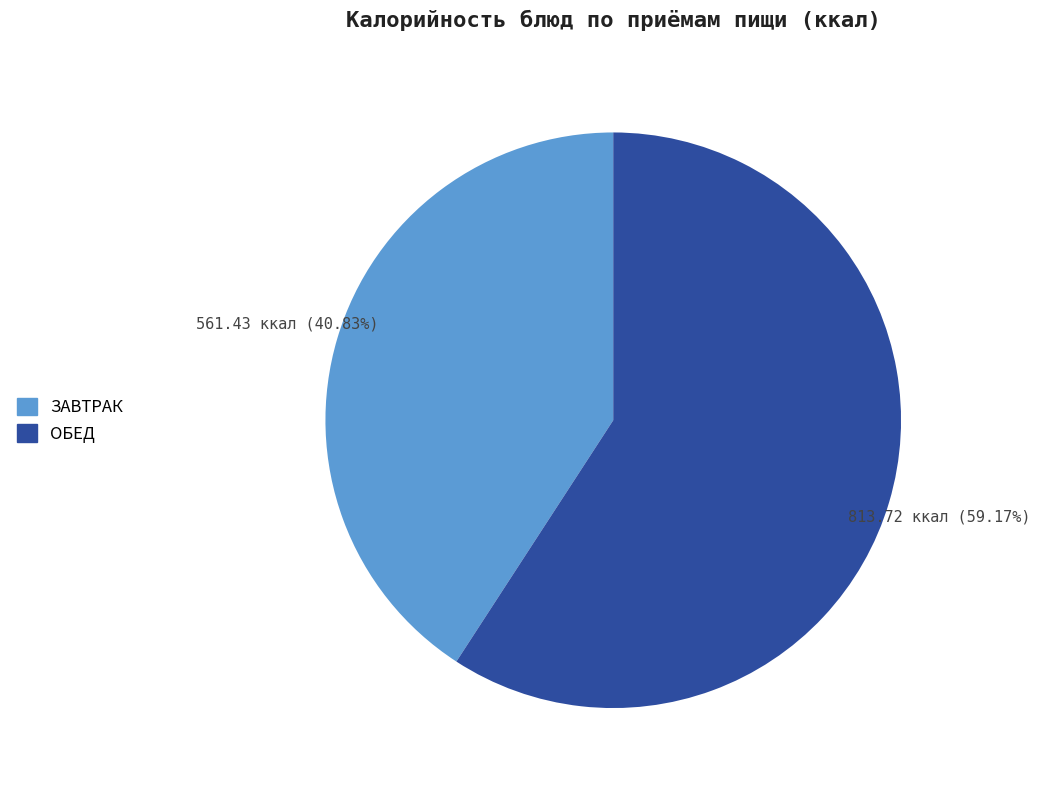

Is there any slice that represents more than half of the pie?

Yes